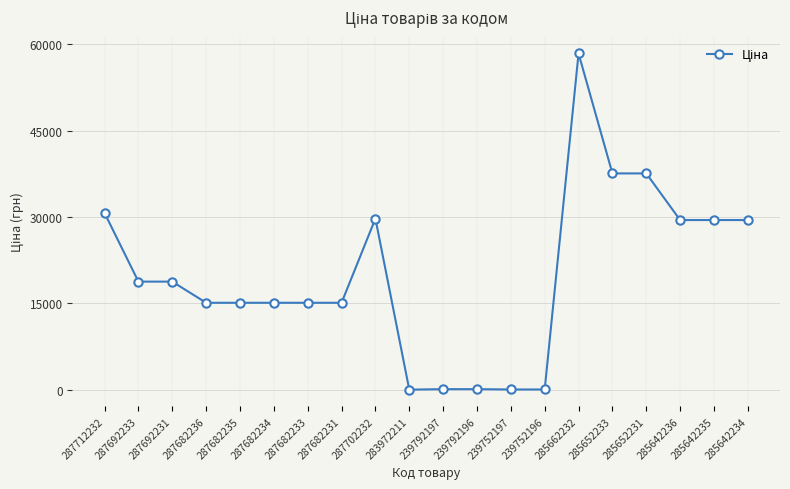

Does the chart have visible grid lines?

Yes